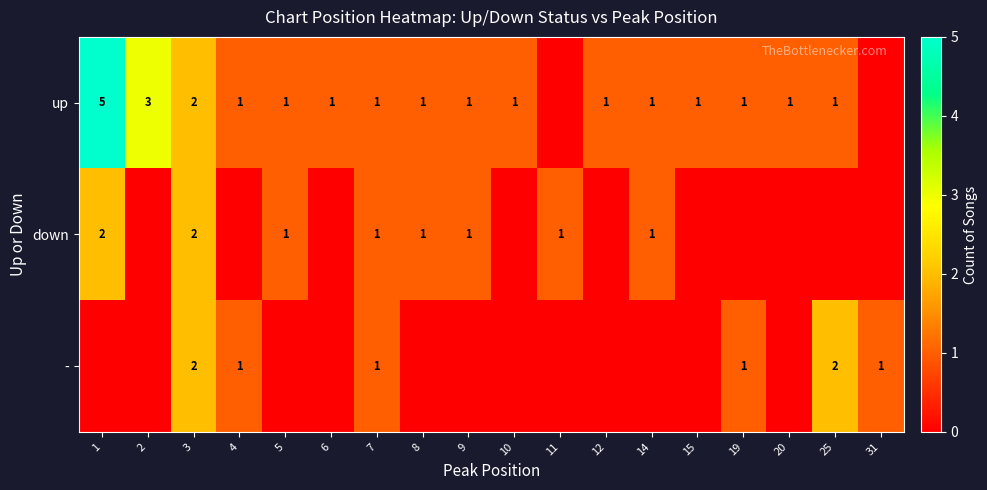

The value of up at 2 is 5. True or false?

False